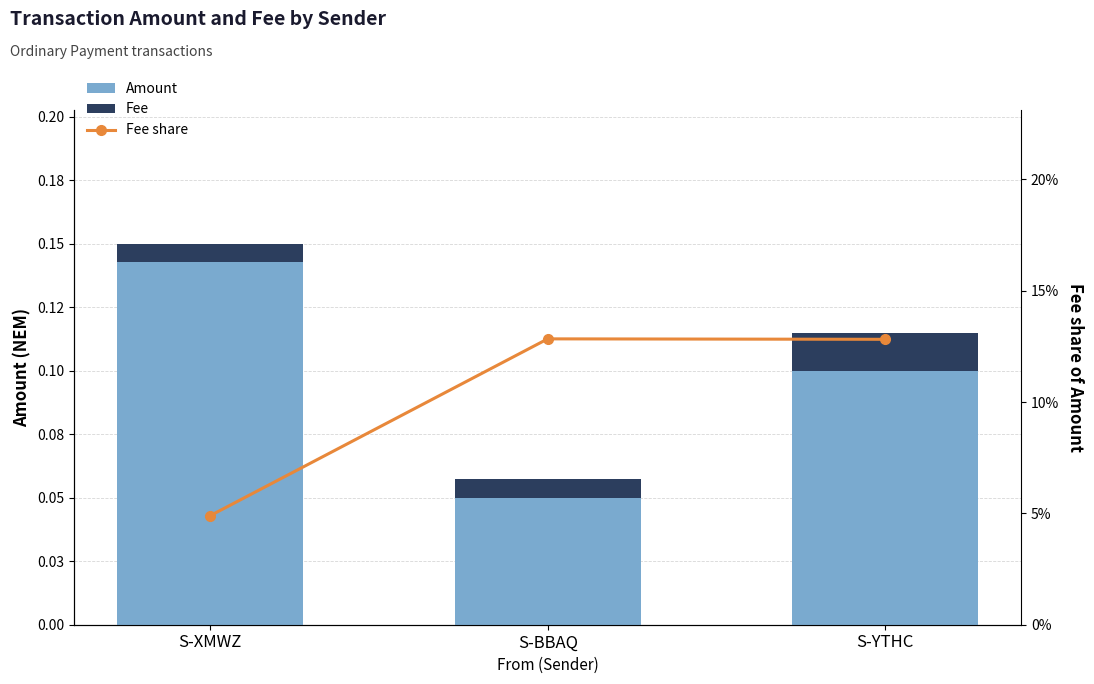

Between S-BBAQ and S-YTHC, which series saw the biggest shift?

Amount